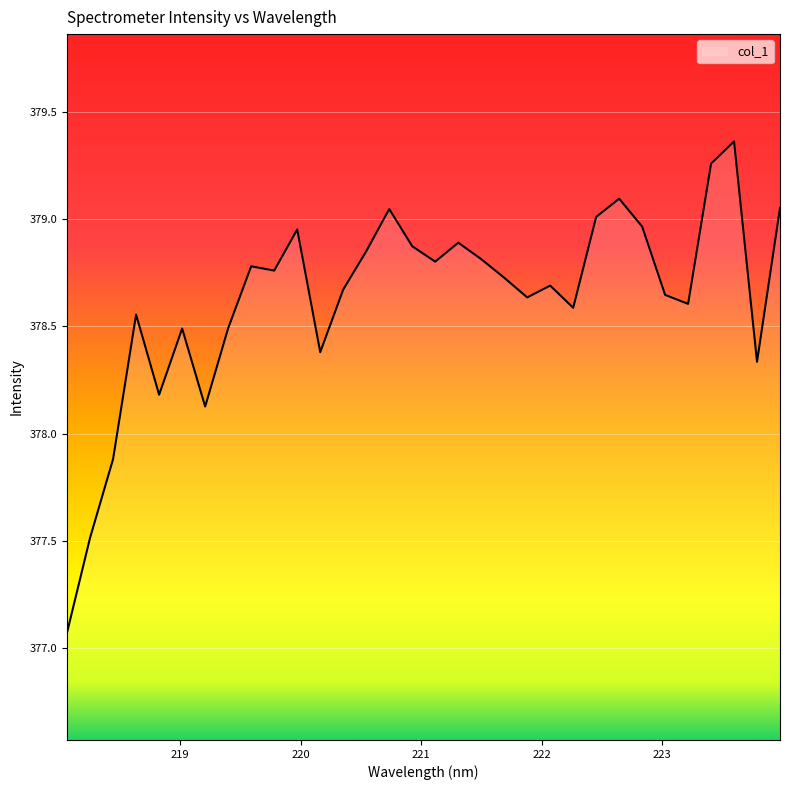

What is the smallest value displayed?

377.1